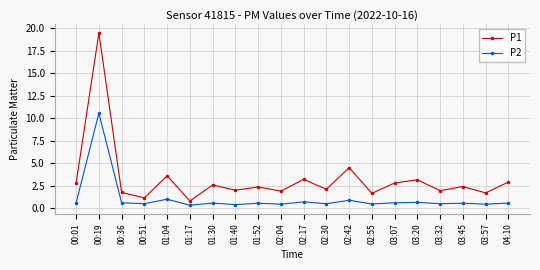

True or false: P2 and P1 intersect in this chart.

False